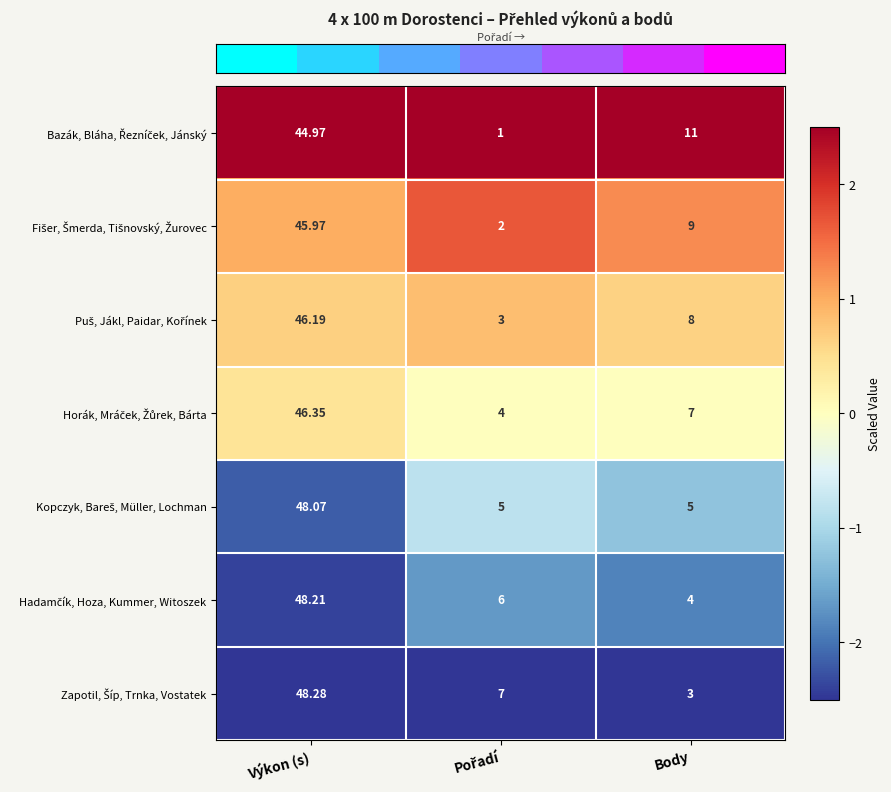

Which category has the highest value across all series?

Výkon (s)